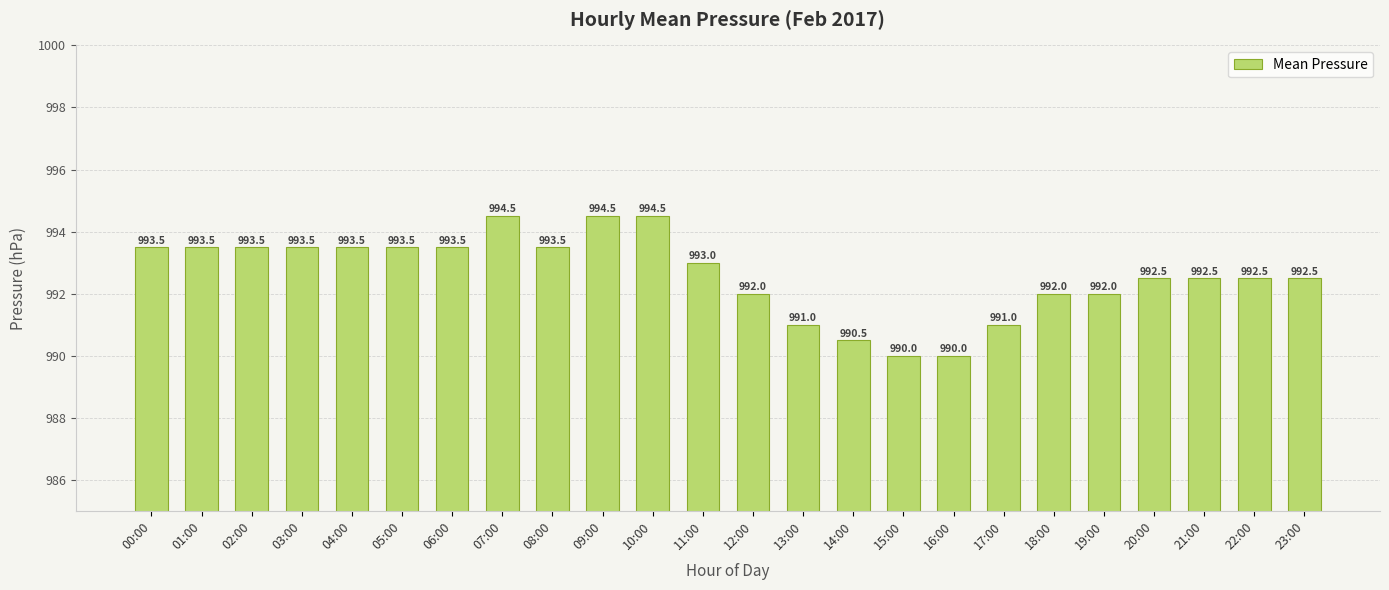

What is the smallest value displayed?

990.0